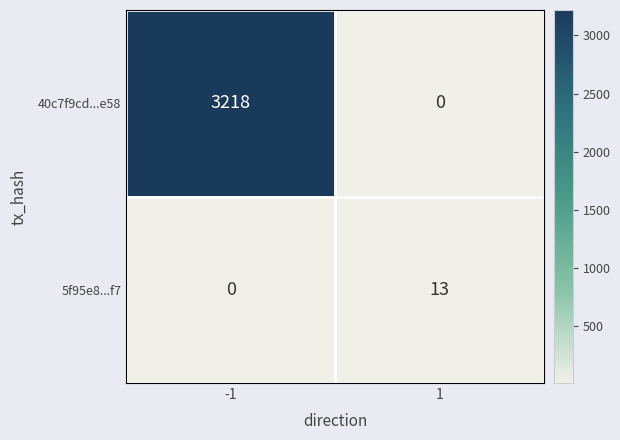

At which category is the sum across all series the highest?

-1